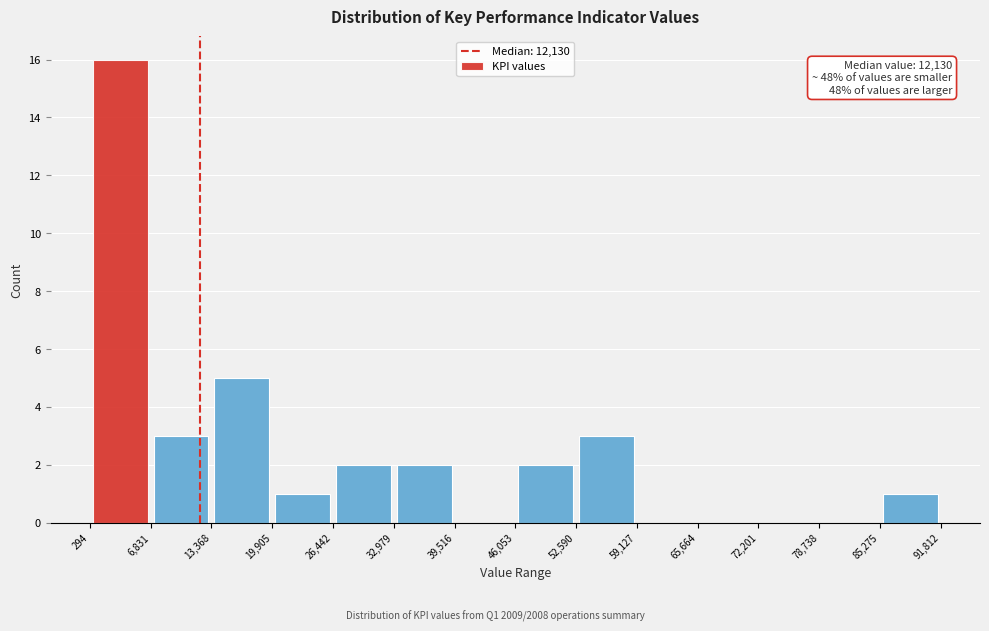

Which range on the x-axis has the tallest bar?

294 to 6,831